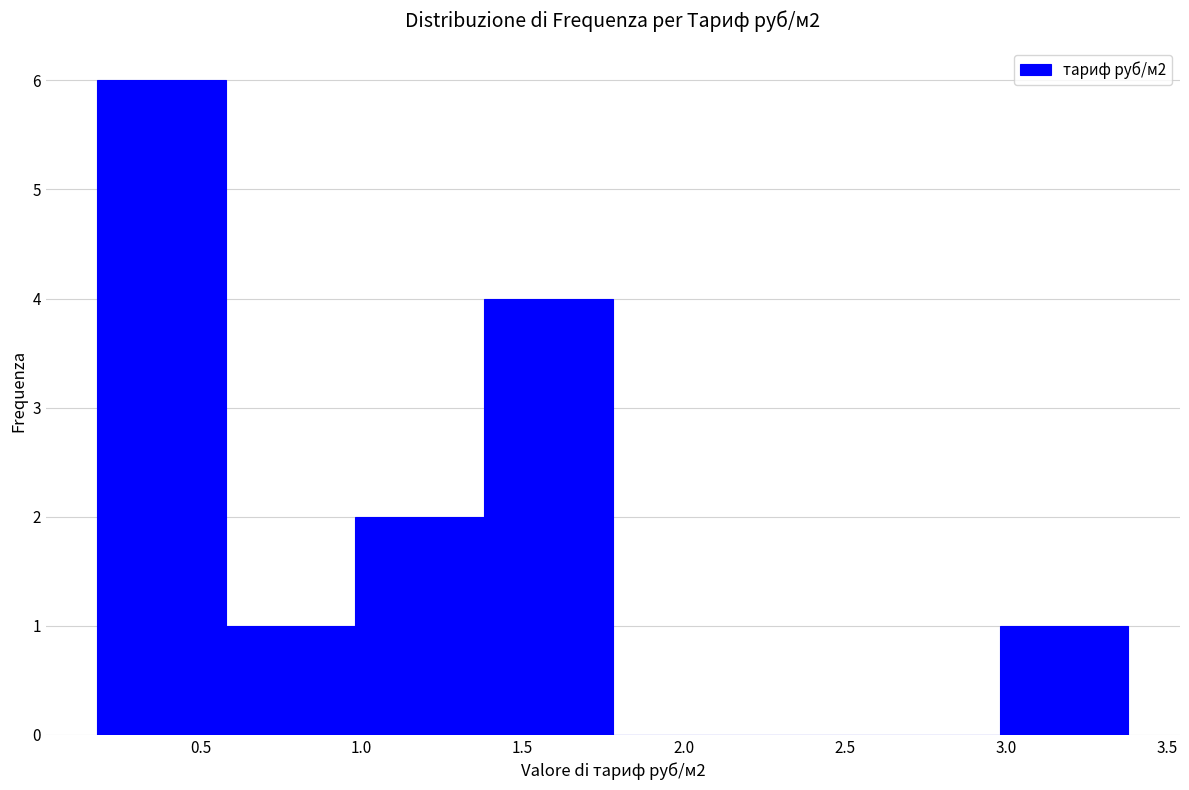

Over which range of the x-axis is the bar tallest?

0.18 to 0.58